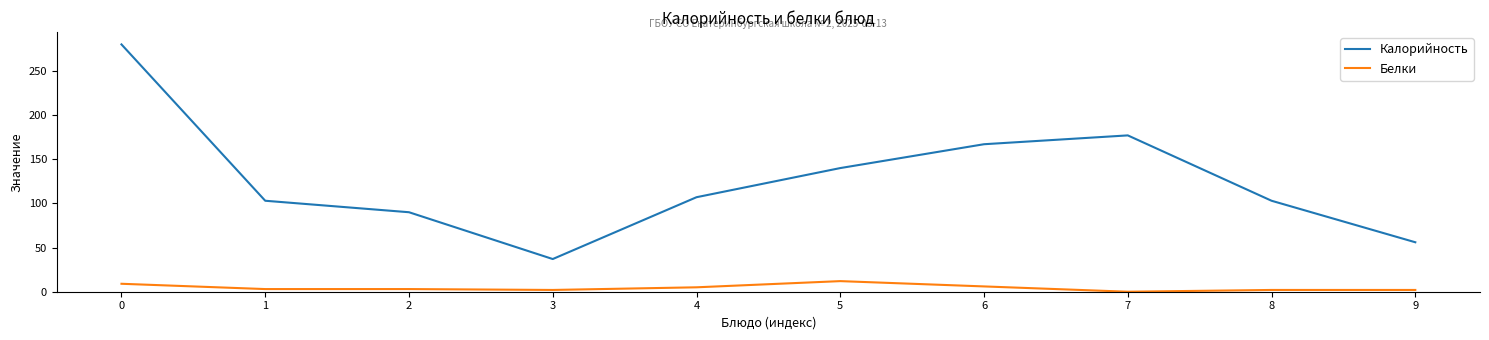

Rank the series by their maximum value, from lowest to highest.

Белки, Калорийность